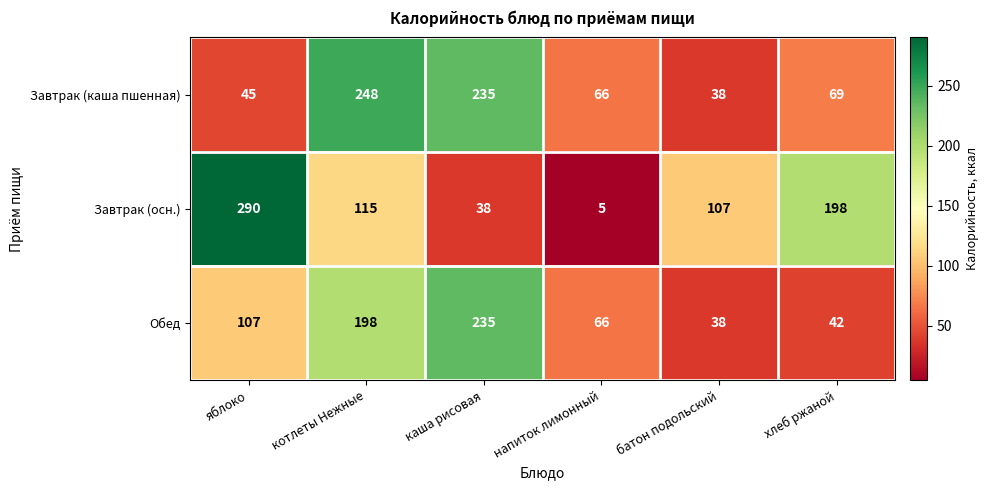

What is the smallest value displayed?

5